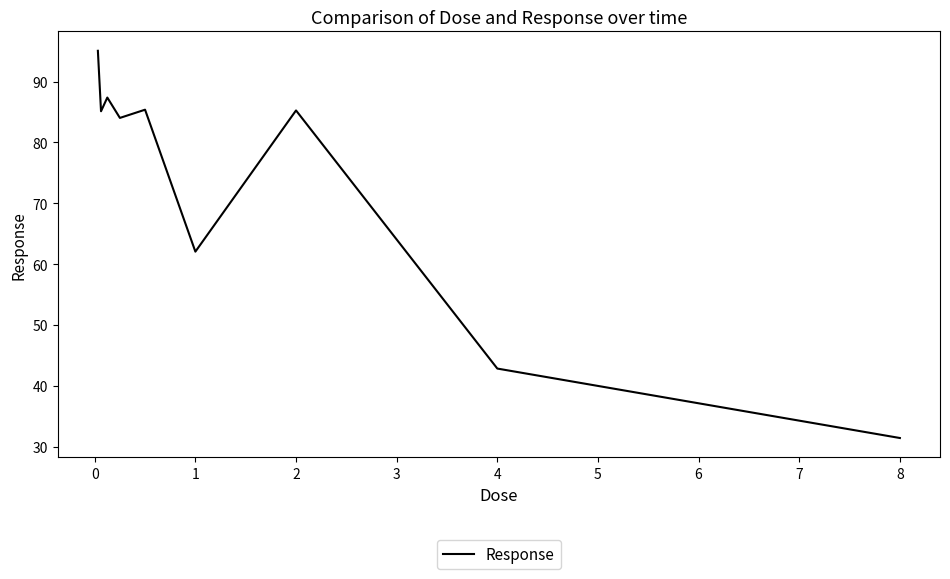

What is the difference between the maximum and minimum values?

63.6